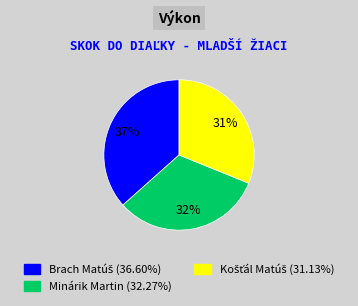

Is Minárik Martin the majority of the pie?

No